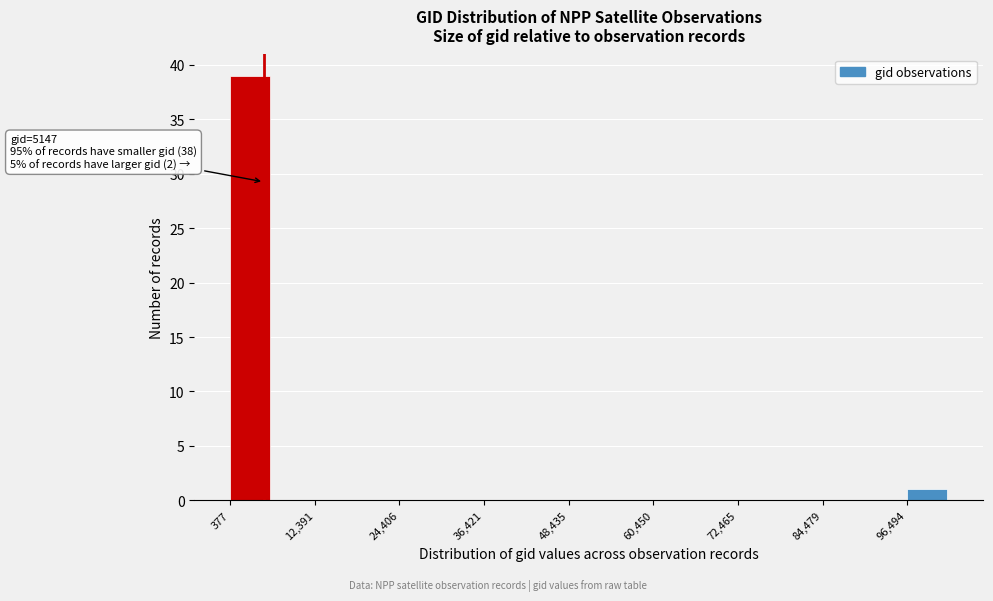

Read against the x-axis, roughly where is the centre of the tallest bar?

4000